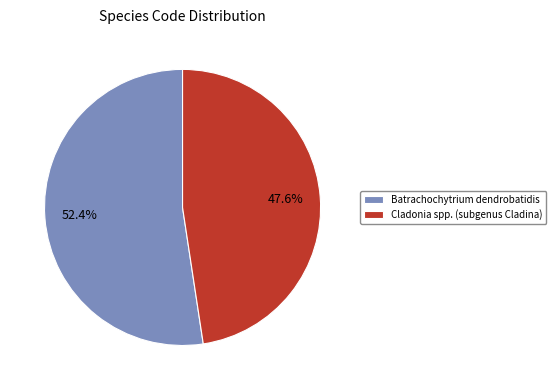

To the nearest percent, what is the average slice percentage?

50%